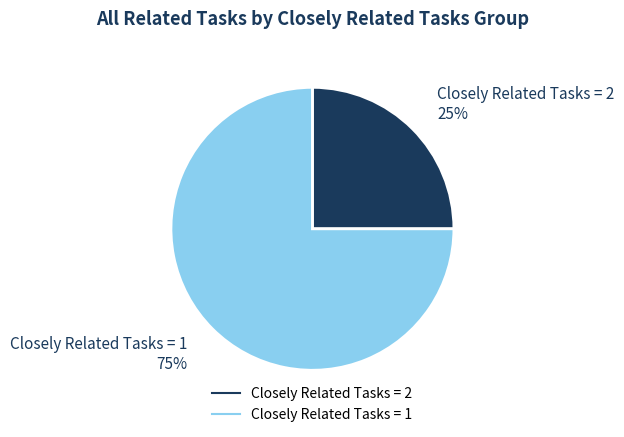

Is there any slice that represents more than half of the pie?

Yes